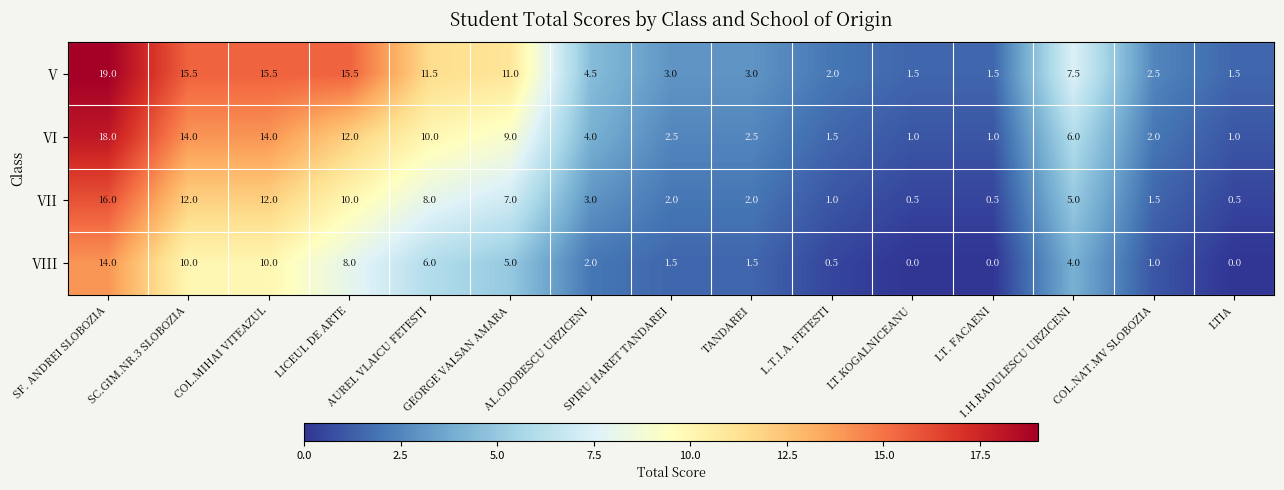

What is the average value of the VI series?

6.6